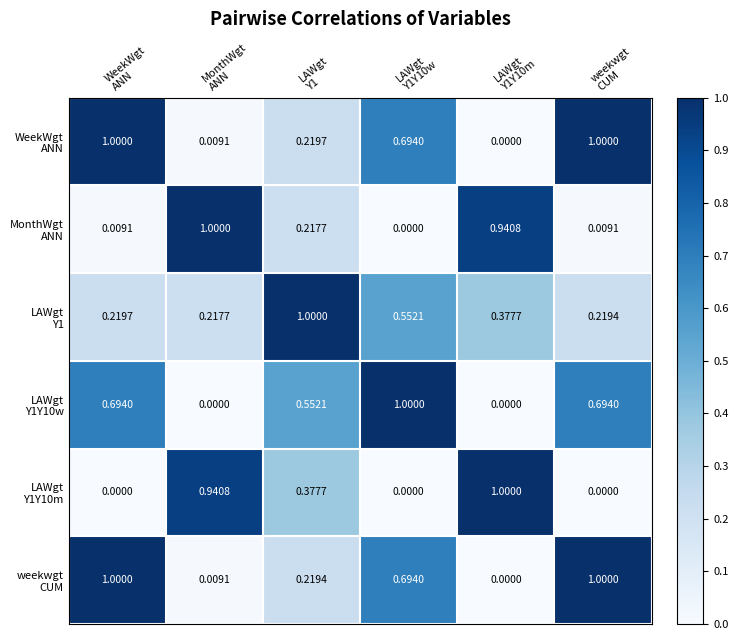

How many categories are shown in the chart?

6